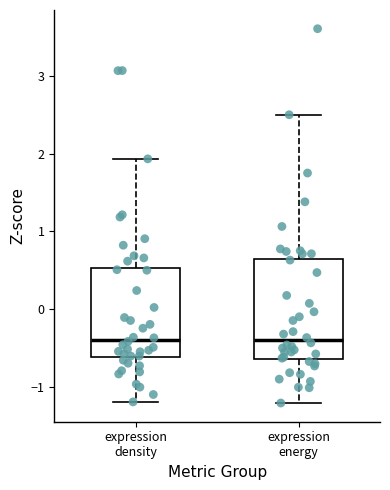

Reading left to right, transcribe this box plot: for each box, give where its median line is, the range the box spans, and where its two whiskers end, as read against the y-axis. The values are not printed on the chart, so give them approximately, as read against the axis.

expression density: median -0.4, box -0.6 to 0.5, whiskers -1.2 to 1.9
expression energy: median -0.4, box -0.6 to 0.7, whiskers -1.2 to 2.5